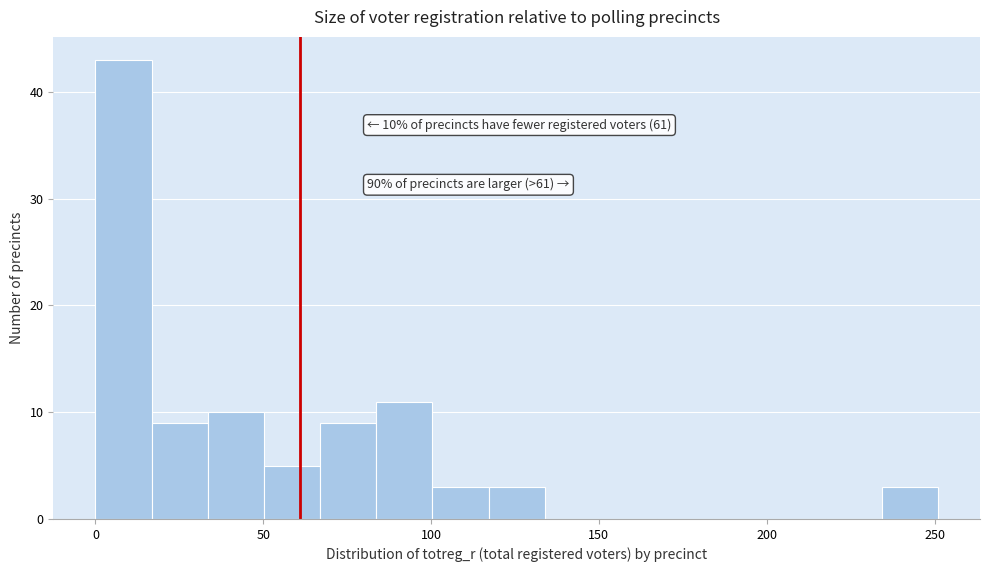

Around what value on the x-axis is the tallest bar? Give the approximate position of its centre, as read against the axis.

10